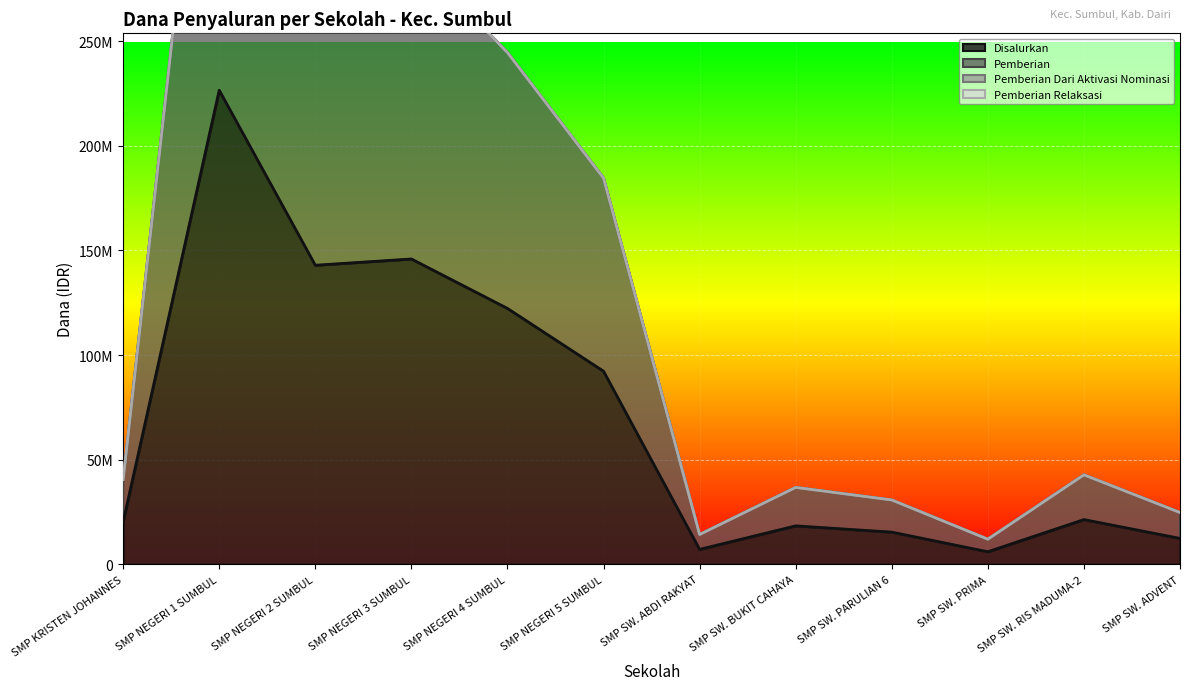

At how many categories does at least one series exceed 224817554?

4